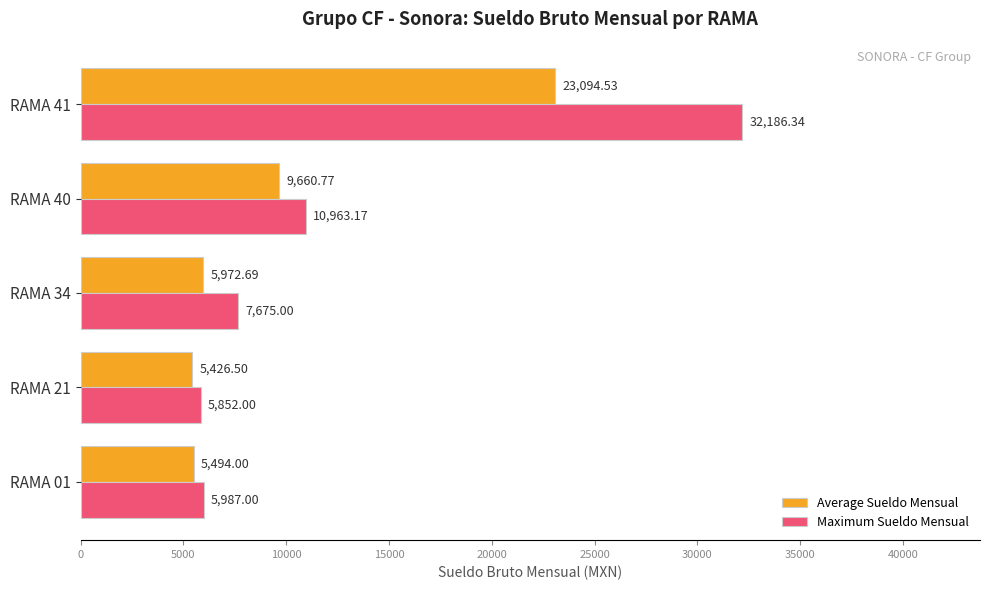

At how many categories does at least one series exceed 14643?

1